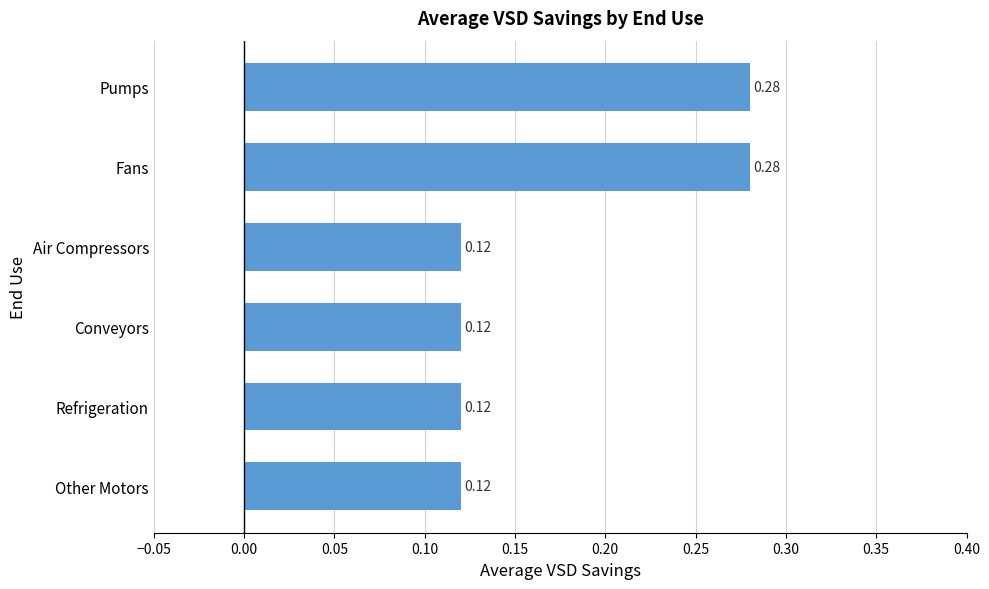

What is the label of the 3rd bar from the bottom?

Conveyors